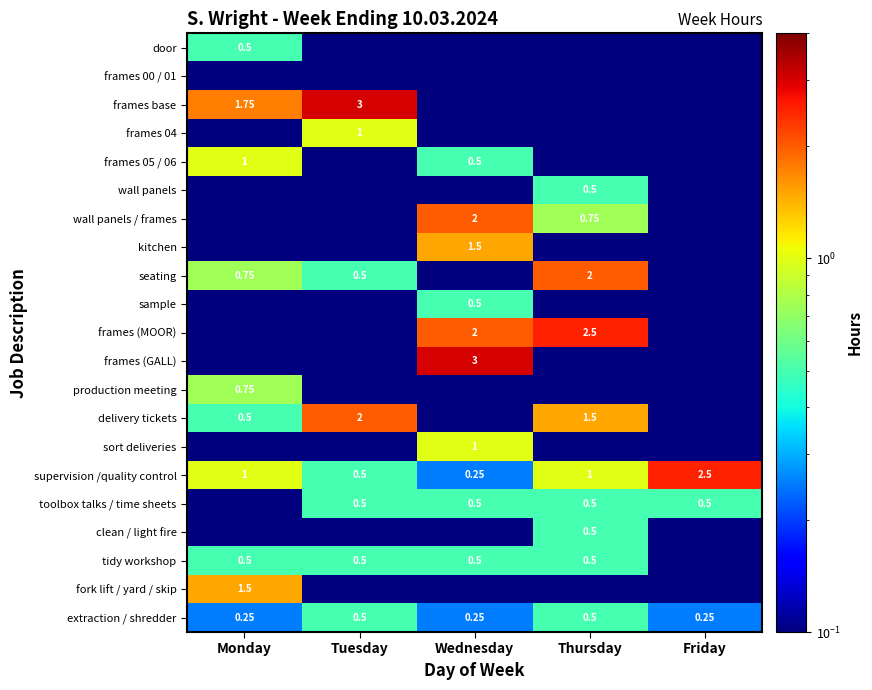

Is the value of extraction / shredder at Friday greater than the value of frames (MOOR) at Wednesday?

No